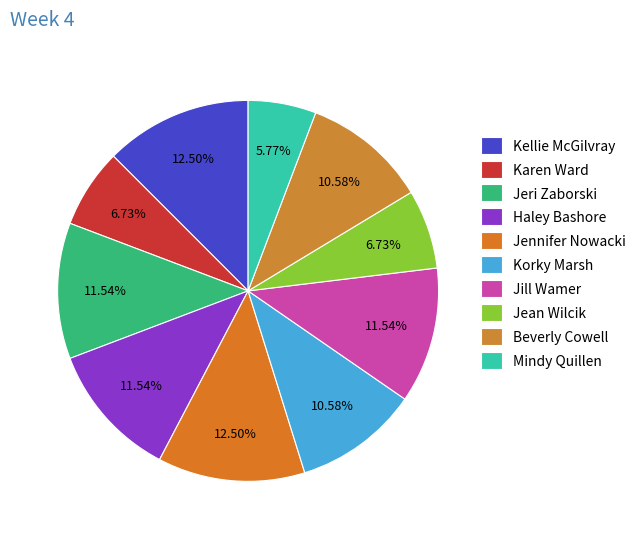

To the nearest percent, what is the difference between the Jeri Zaborski and Karen Ward slice percentages?

5%